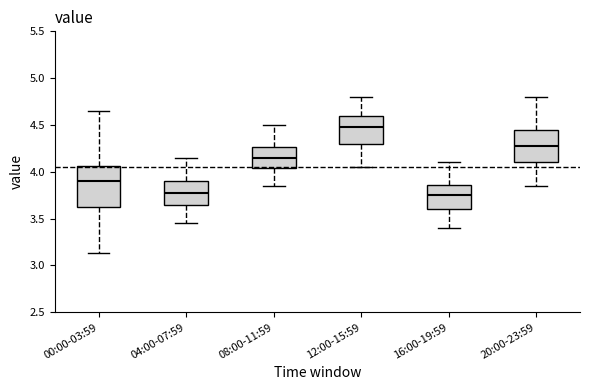

Which box's median line is the highest?

12:00-15:59